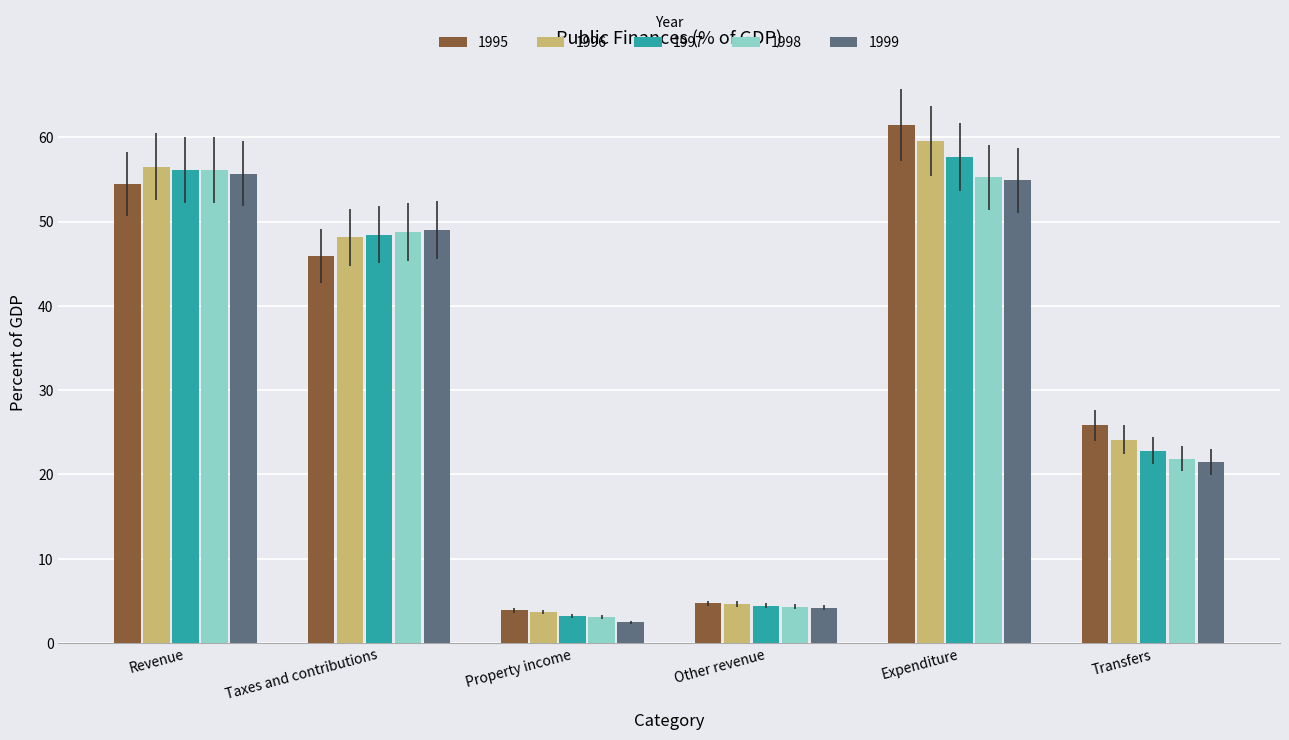

What are all the series names shown in the legend?

1995, 1996, 1997, 1998, 1999